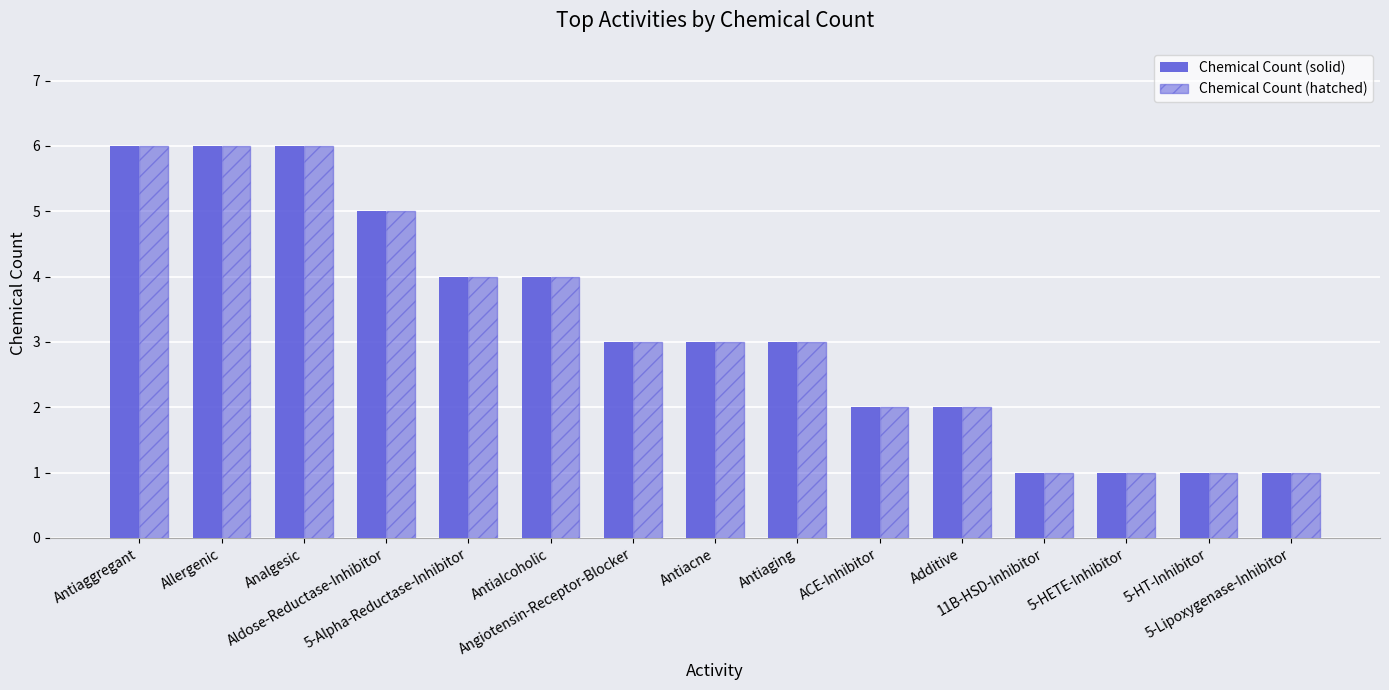

How many series are shown in this chart?

2